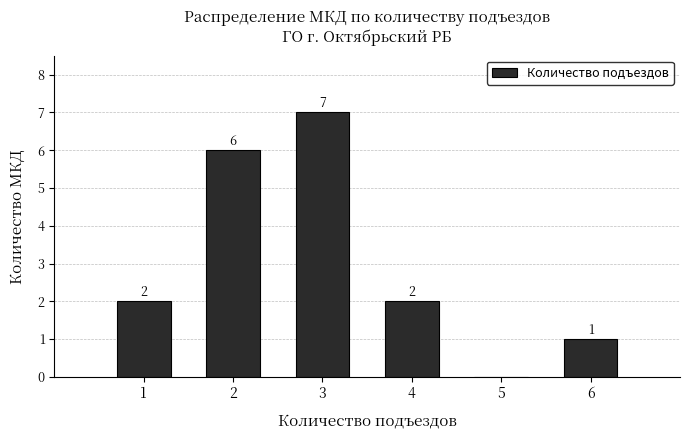

Over which range of the x-axis is the bar tallest?

2.5 to 3.5